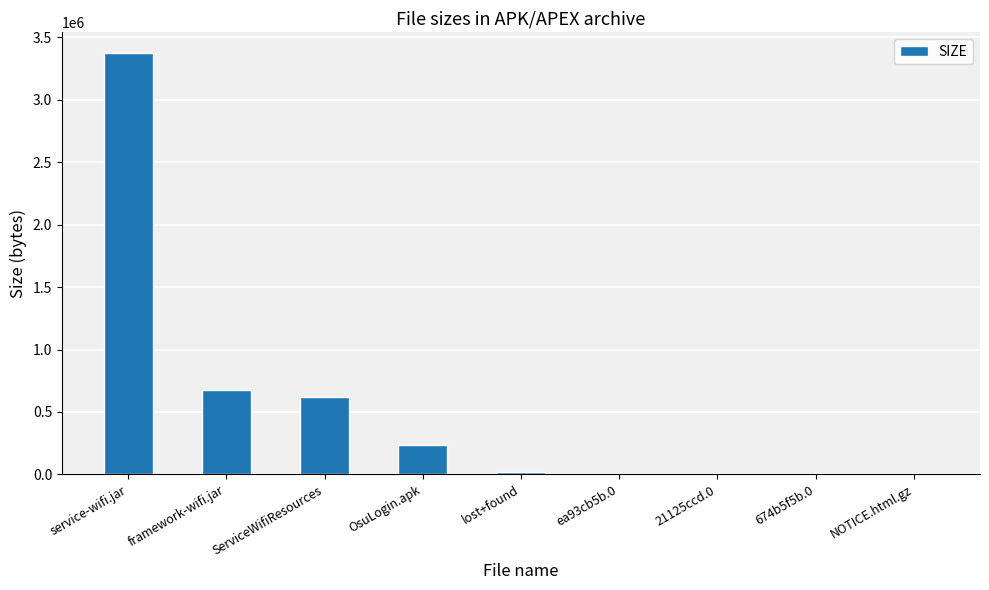

Which has a higher value, ServiceWifiResources or lost+found?

ServiceWifiResources